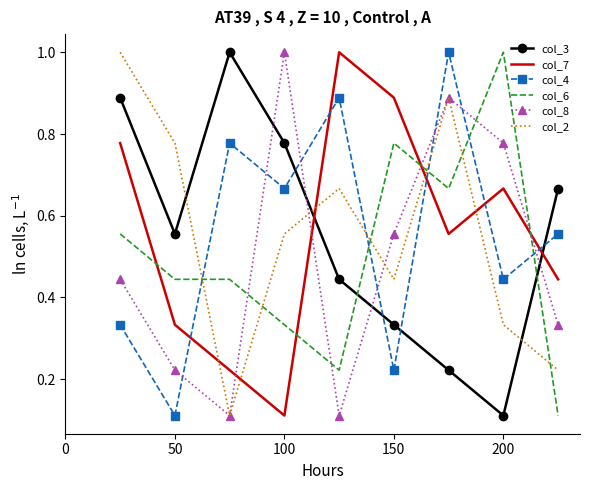

True or false: col_2 and col_4 cross at least once.

True